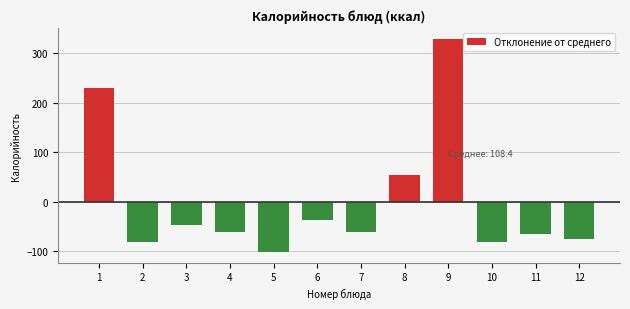

The value at 11 is -66.4. True or false?

True